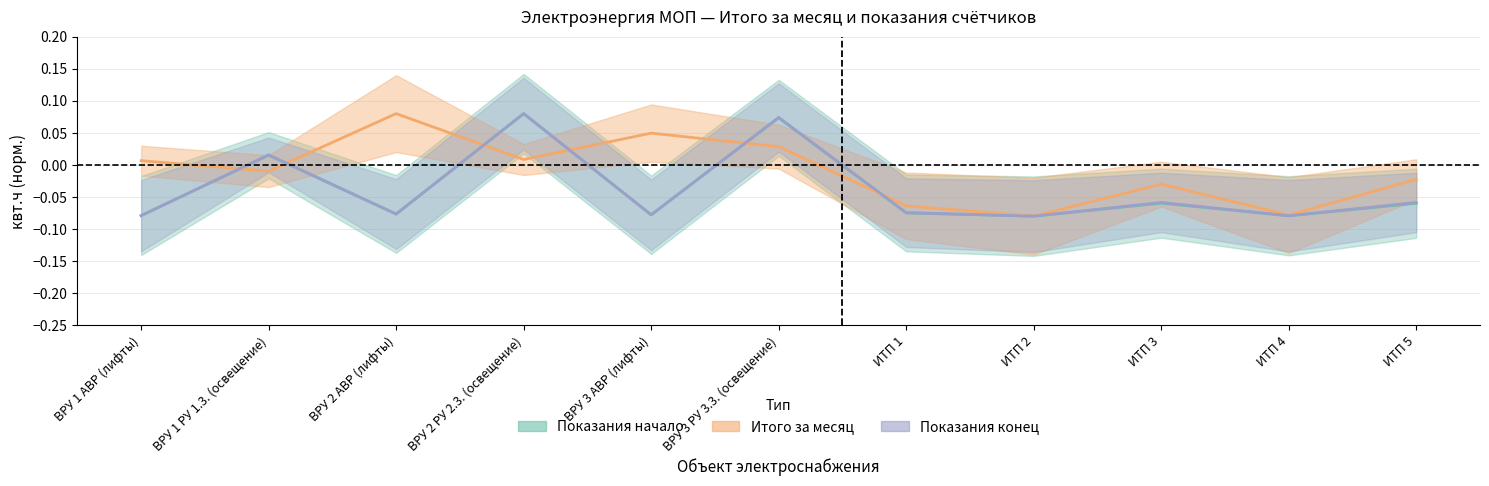

At which category does Показания начало reach its first local valley?

ВРУ 2 АВР (лифты)